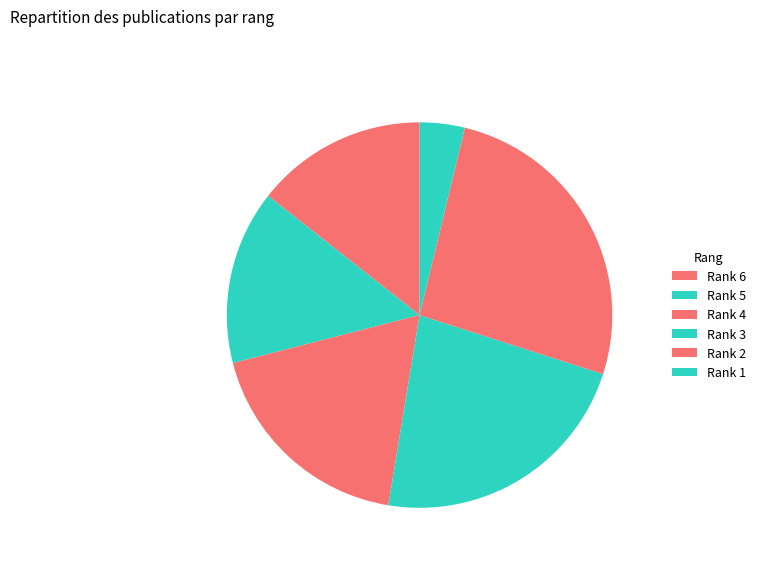

Approximately how many times larger is the value at Rank 1 compared to Rank 6?

0.3